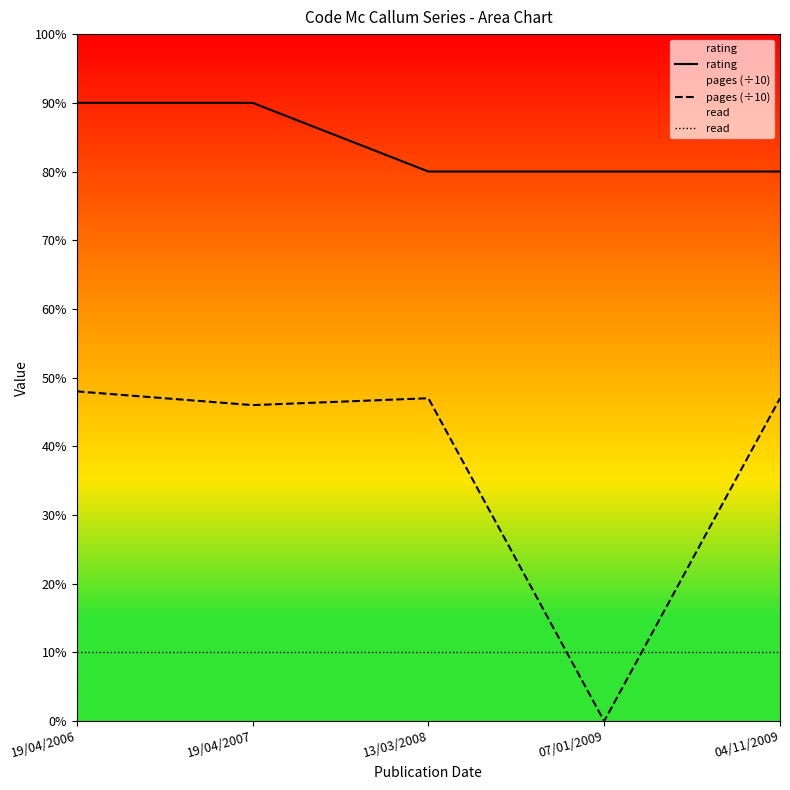

Reading left to right, list all the values displayed in this chart.

rating: 19/04/2006=9.0	19/04/2007=9.0	13/03/2008=8.0	07/01/2009=8.0	04/11/2009=8.0
pages (÷10): 19/04/2006=4.8	19/04/2007=4.6	13/03/2008=4.7	07/01/2009=0.0	04/11/2009=4.7
read: 19/04/2006=1.0	19/04/2007=1.0	13/03/2008=1.0	07/01/2009=1.0	04/11/2009=1.0